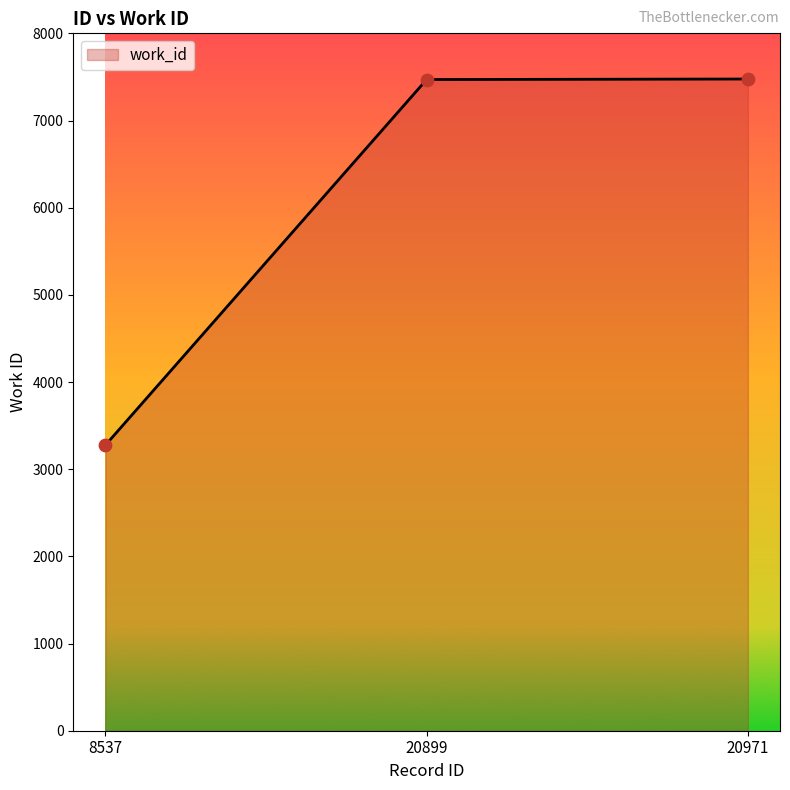

Which has a higher value, 8537 or 20971?

20971